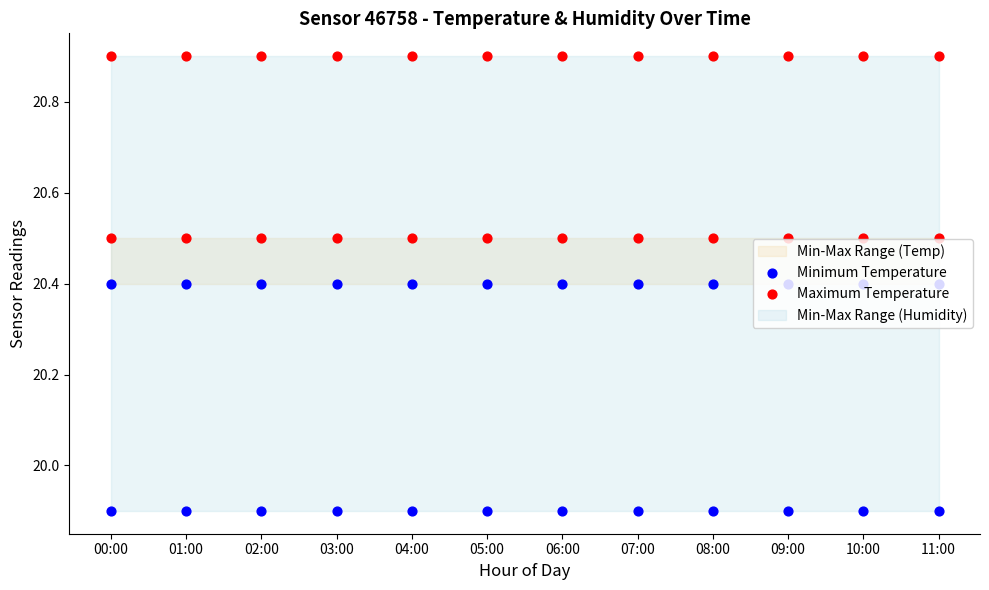

What is the total value across all series at 03:00?

40.9